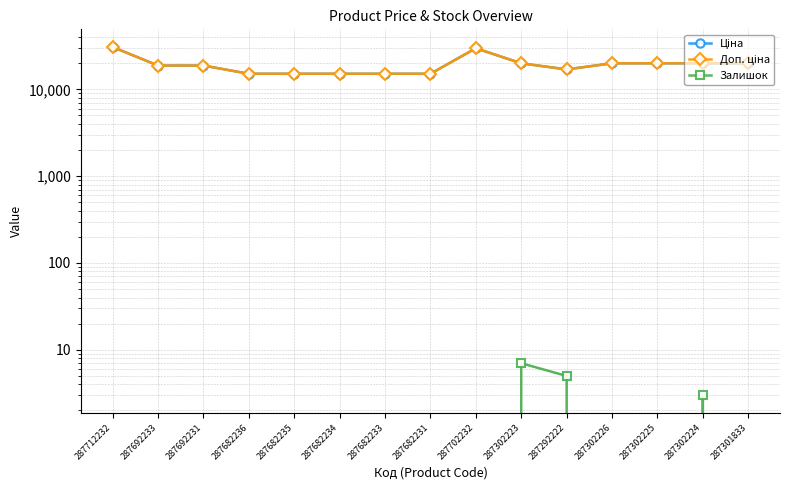

Between 287712232 and 287692231, which series saw the biggest shift?

Ціна